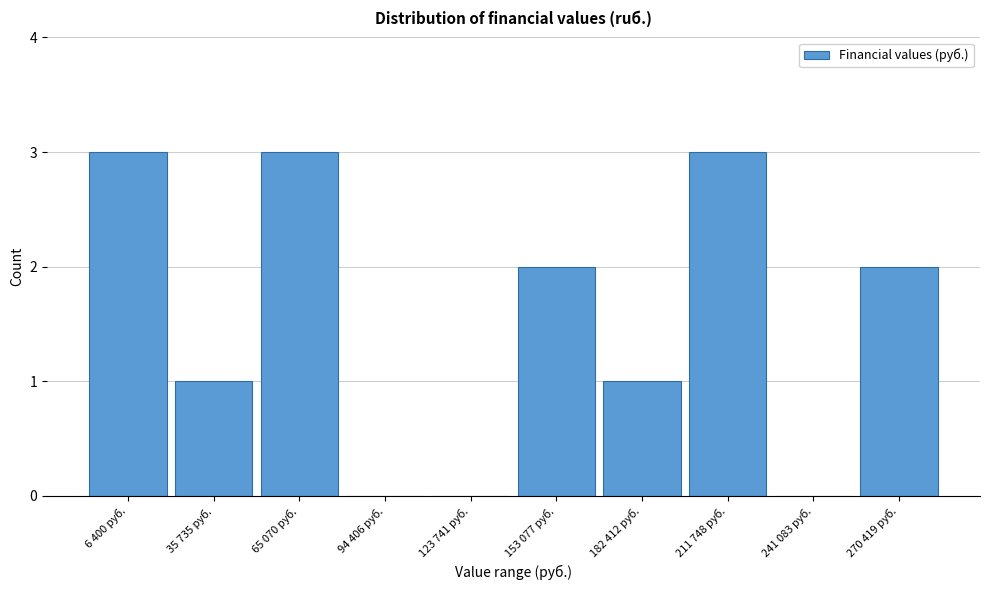

Reading left to right, what are all the values shown in this chart?

6 400 руб.=3	35 735 руб.=1	65 070 руб.=3	94 406 руб.=0	123 741 руб.=0	153 077 руб.=2	182 412 руб.=1	211 748 руб.=3	241 083 руб.=0	270 419 руб.=2